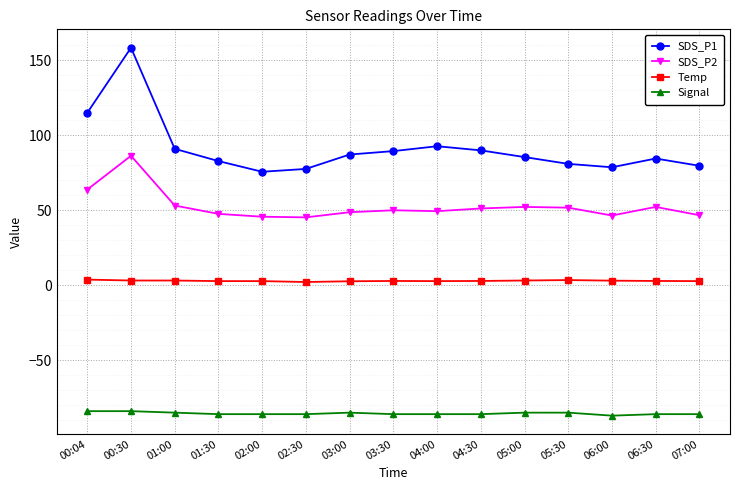

True or false: Signal and Temp intersect in this chart.

False